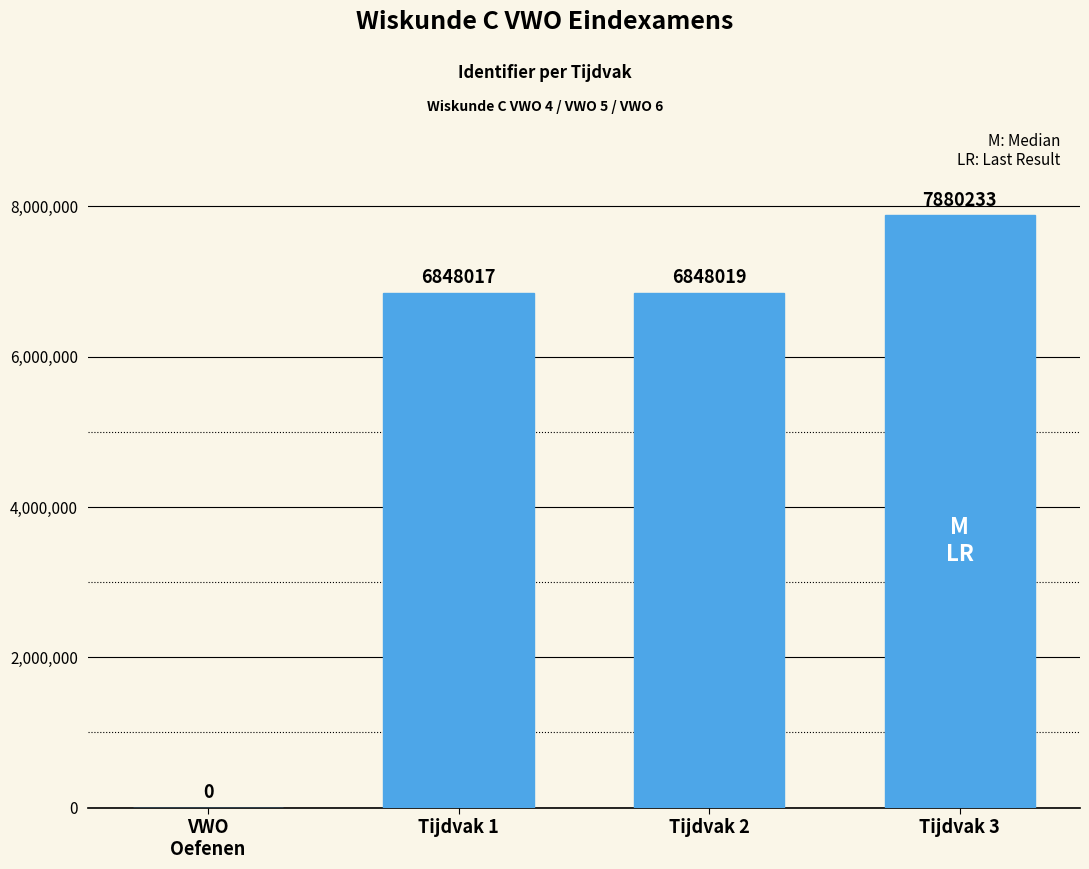

Where is the data nearest to the value 3940116?

Tijdvak 1